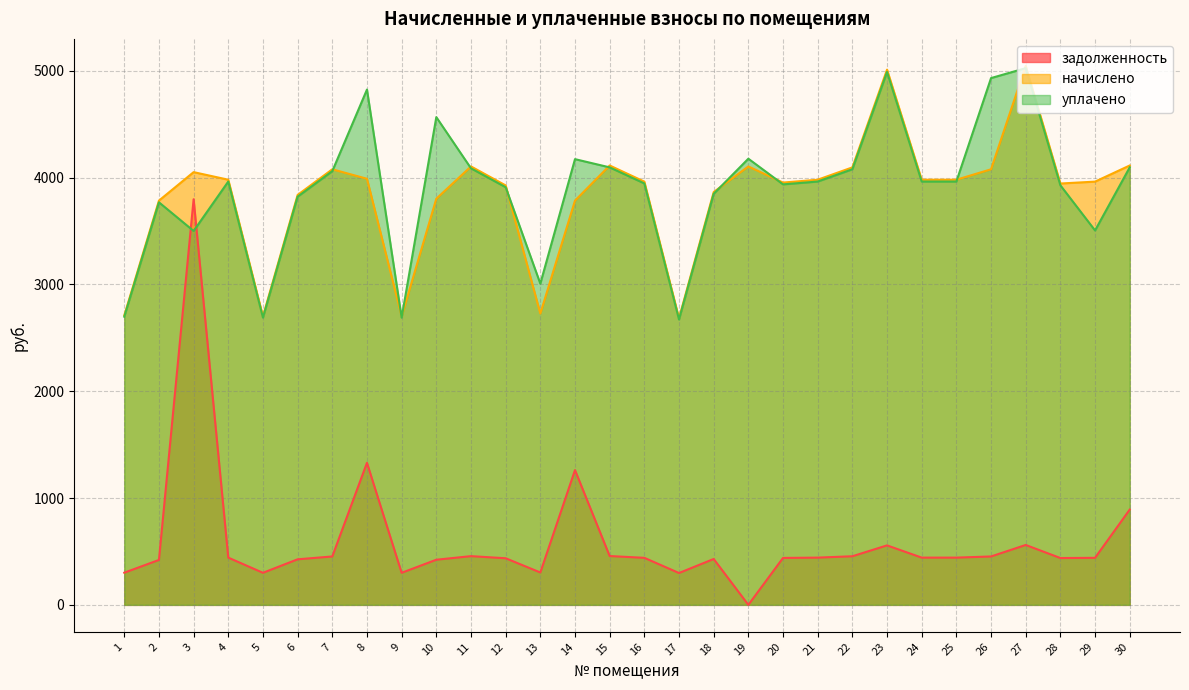

Rank the series by their maximum value, from highest to lowest.

начислено, уплачено, задолженность